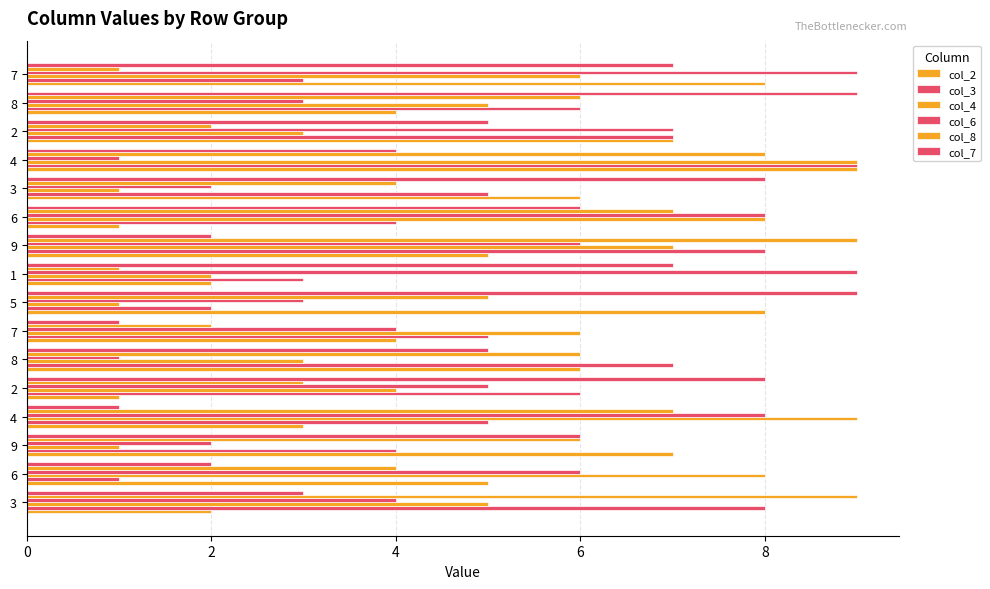

How many series are shown in this chart?

6